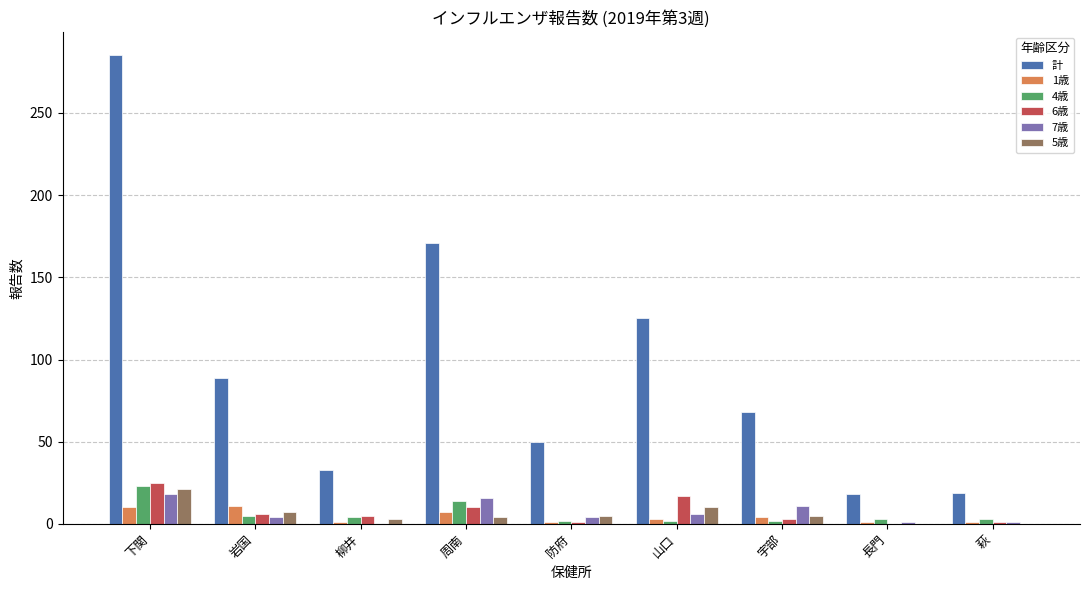

Between 岩国 and 周南, which series saw the biggest shift?

計